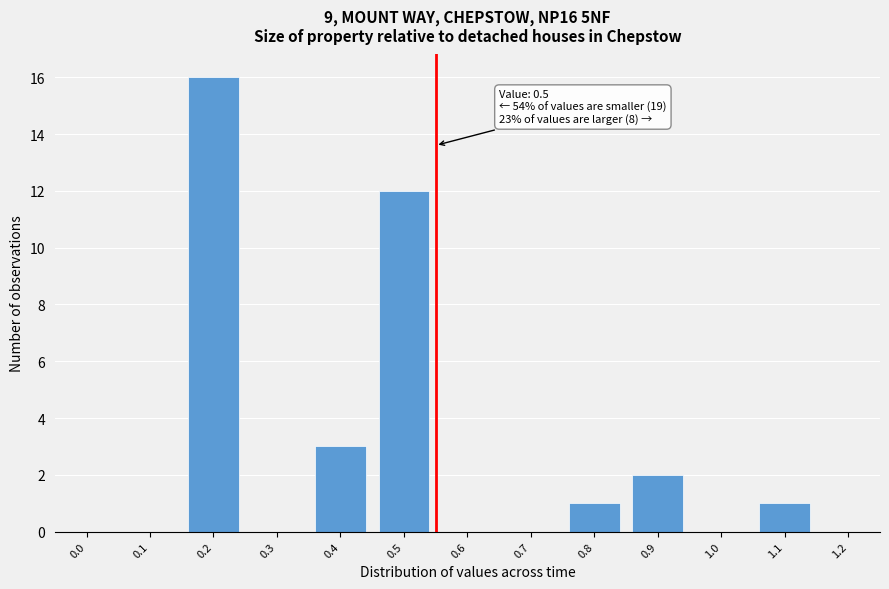

Reading left to right, transcribe all the data shown in this chart.

0.0=0	0.1=0	0.2=16	0.3=0	0.4=3	0.5=12	0.6=0	0.7=0	0.8=1	0.9=2	1.0=0	1.1=1	1.2=0